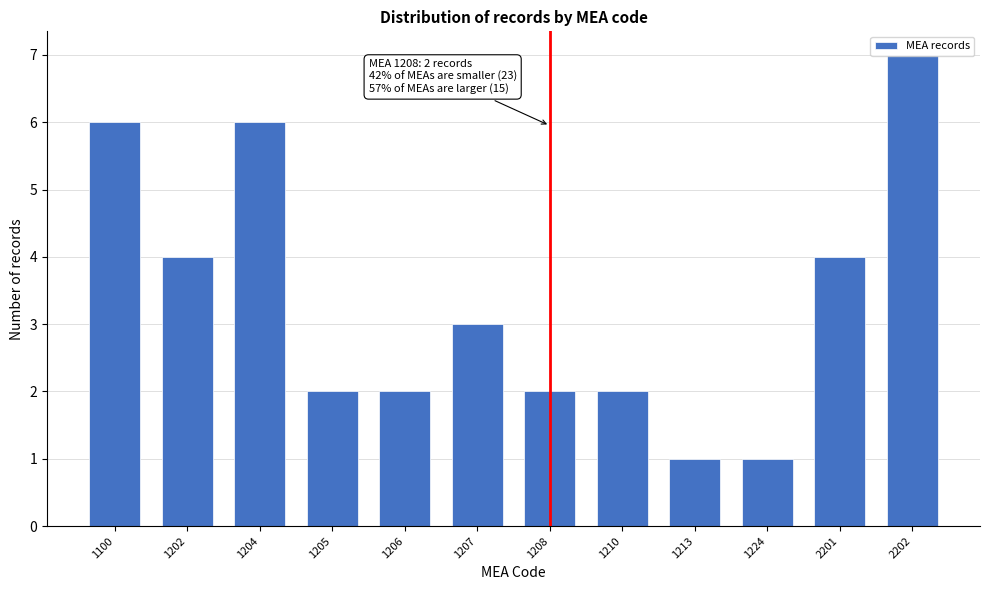

Approximately how many times larger is the value at 1205 compared to 1204?

0.3